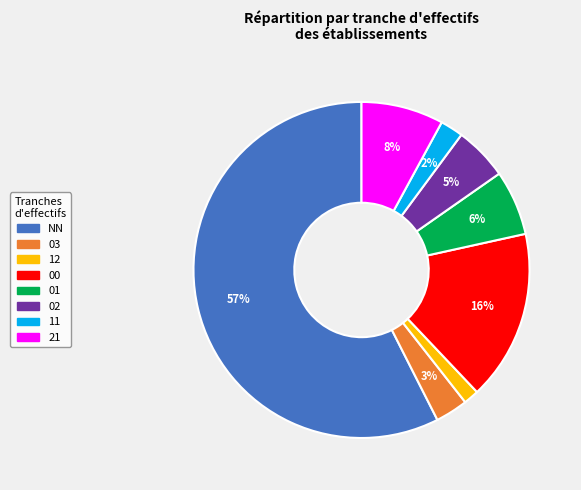

Is there any slice that represents more than half of the pie?

Yes